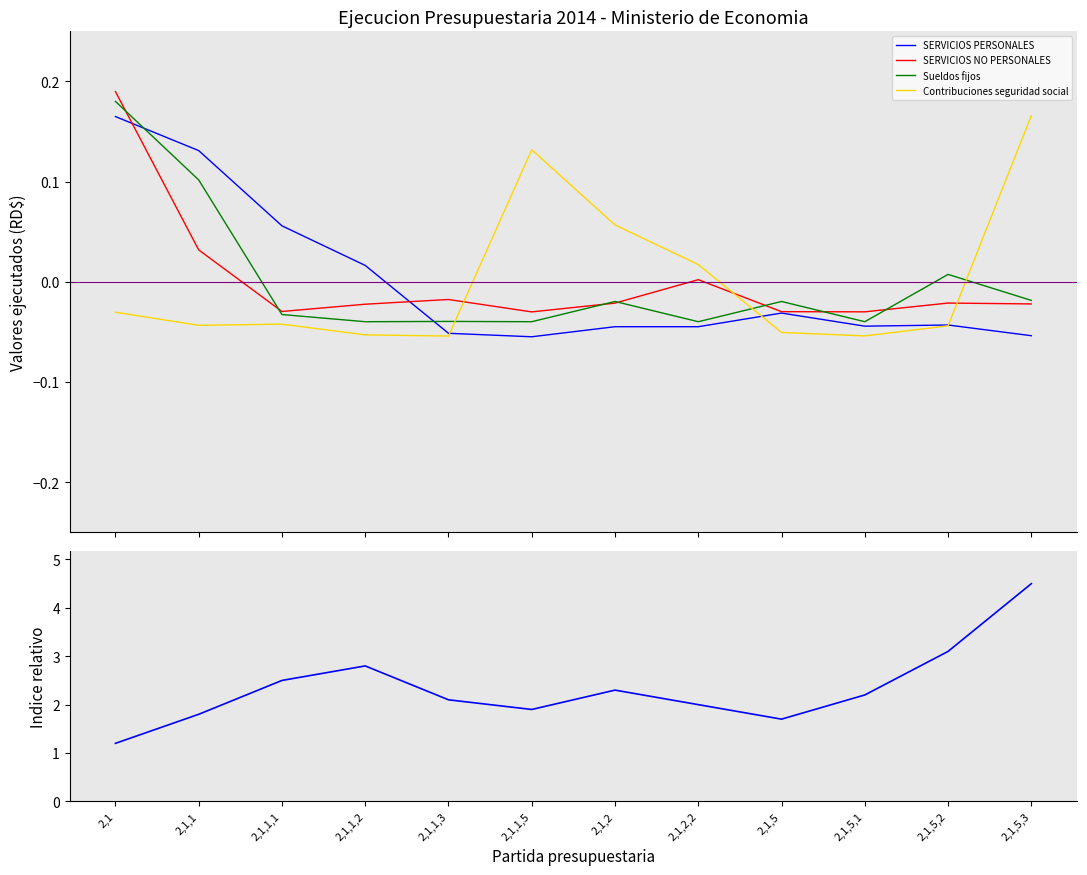

At 2,1,1,3, list the series in order from largest to smallest.

Indice relativo, SERVICIOS NO PERSONALES, Sueldos fijos, SERVICIOS PERSONALES, Contribuciones seguridad social